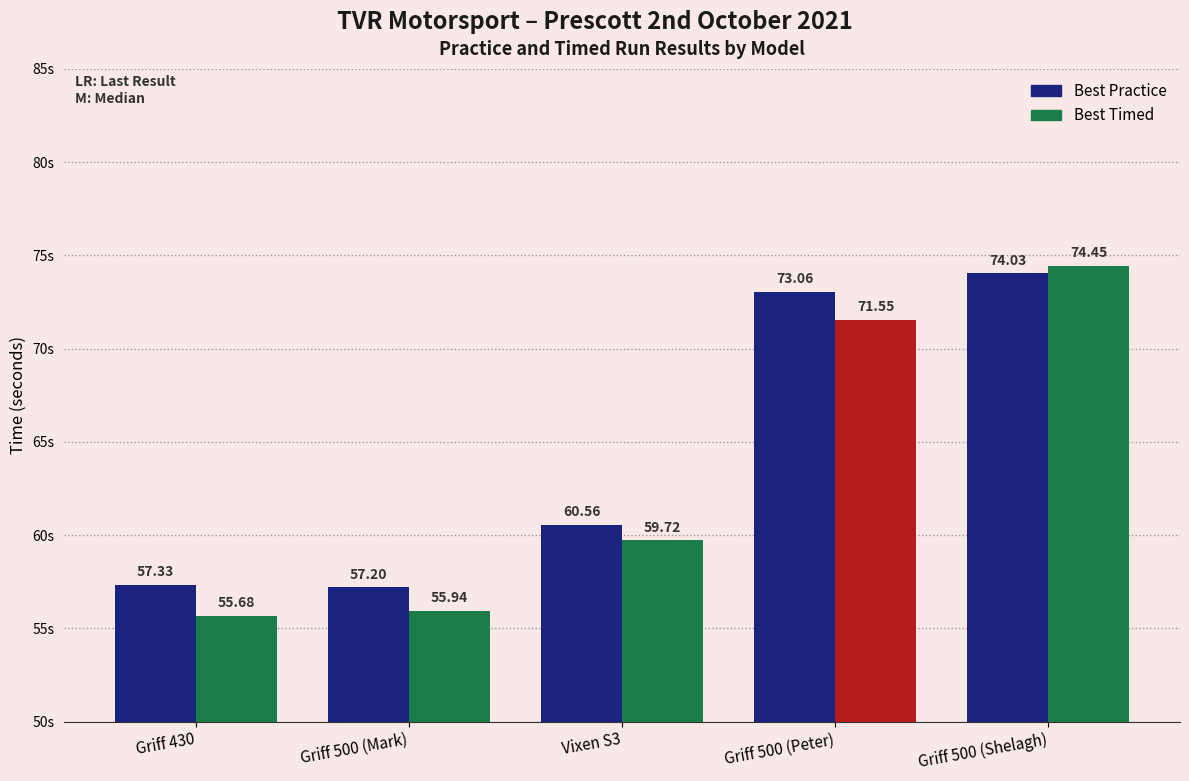

Between Griff 500 (Peter) and Griff 500 (Shelagh), which series saw the biggest shift?

Best Timed